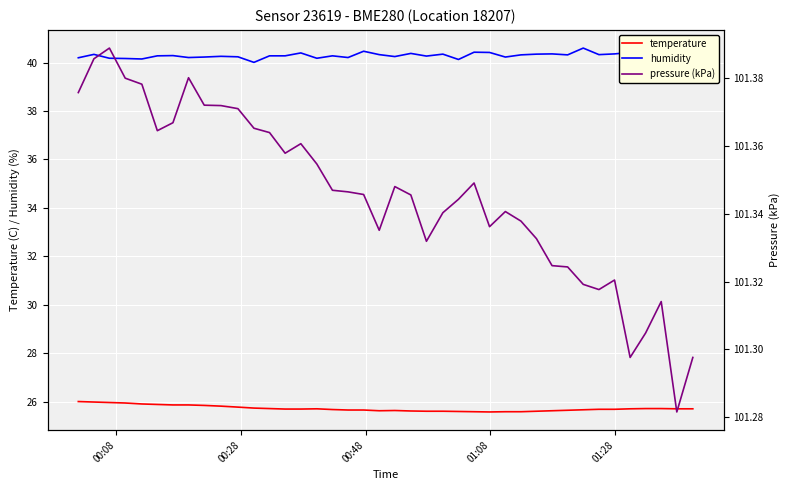

What is the highest value of the humidity series?

40.6